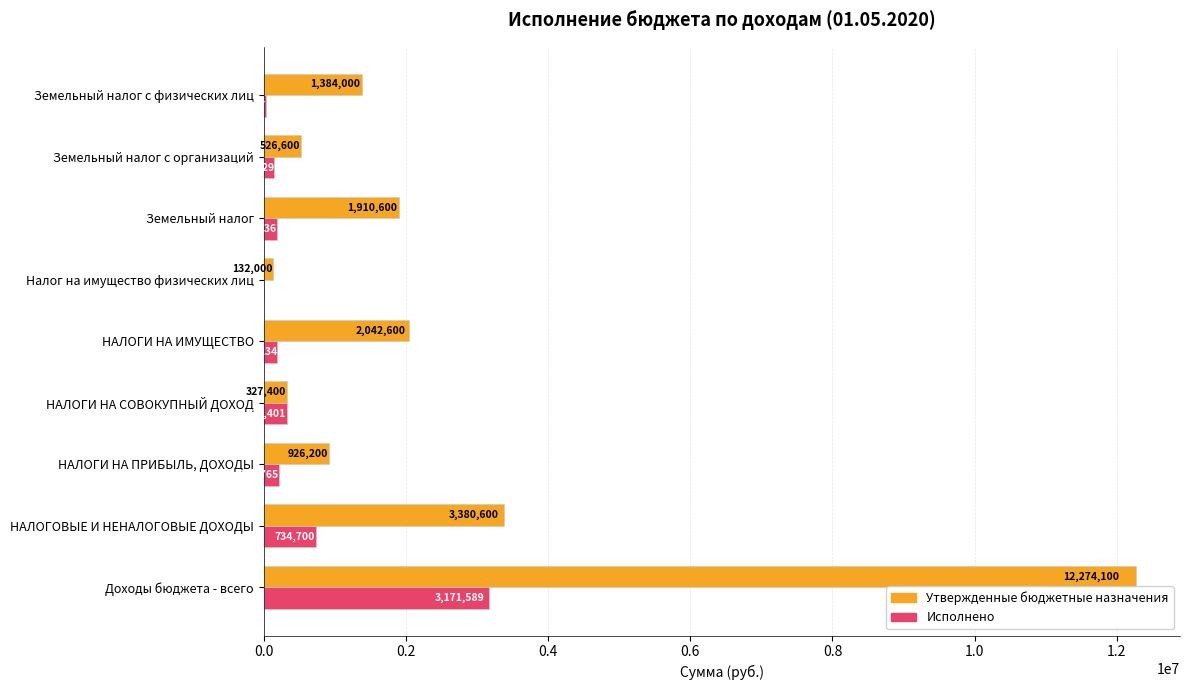

Between НАЛОГИ НА ИМУЩЕСТВО and Земельный налог с физических лиц, which series saw the biggest shift?

Утвержденные бюджетные назначения